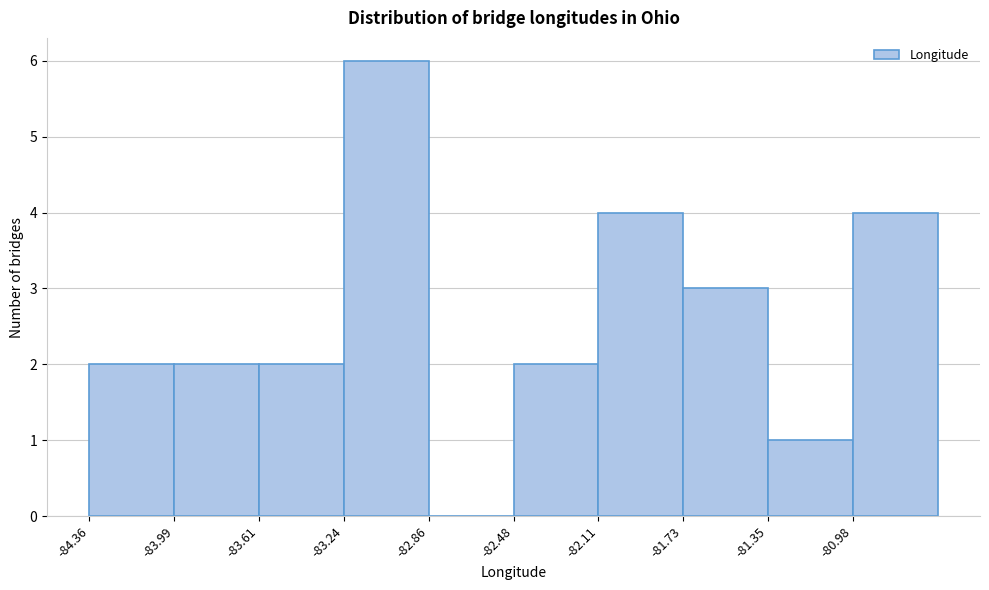

How tall is the bar that spans -83.25 to -82.85 on the x-axis? Neither the bar edges nor the heights are printed on the chart, so give them approximately, as read against the axes.

6